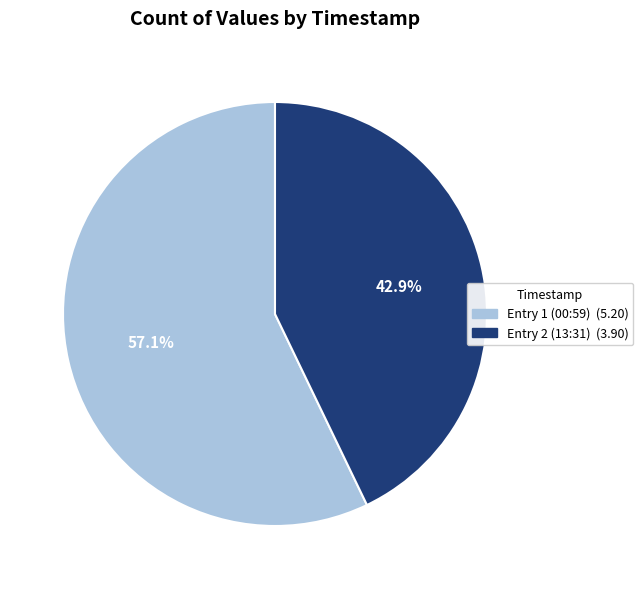

How many segments does this pie chart have?

2